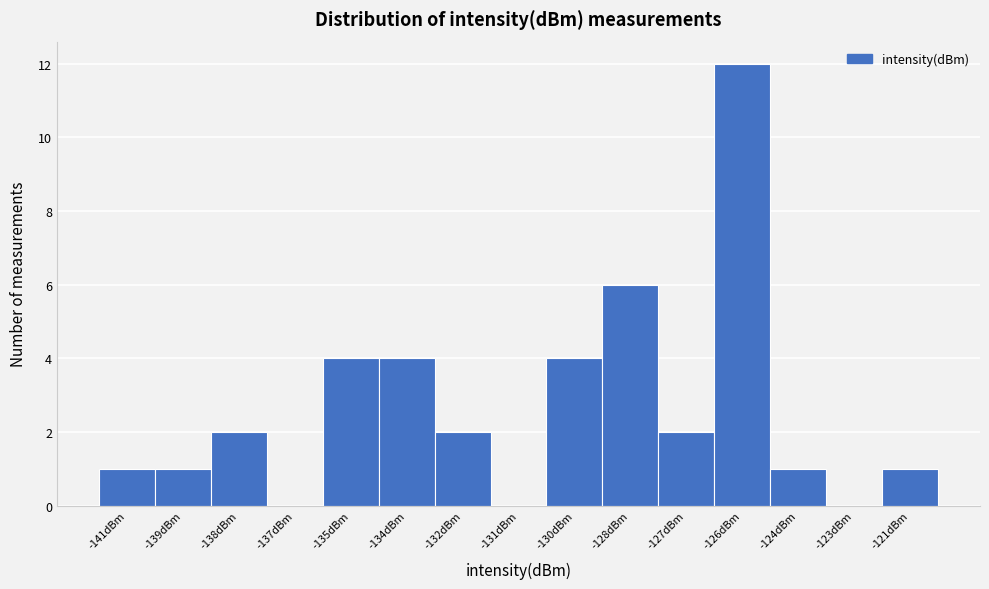

Reading left to right, what are all the values shown in this chart?

-141dBm=1	-139dBm=1	-138dBm=2	-137dBm=0	-135dBm=4	-134dBm=4	-132dBm=2	-131dBm=0	-130dBm=4	-128dBm=6	-127dBm=2	-126dBm=12	-124dBm=1	-123dBm=0	-121dBm=1